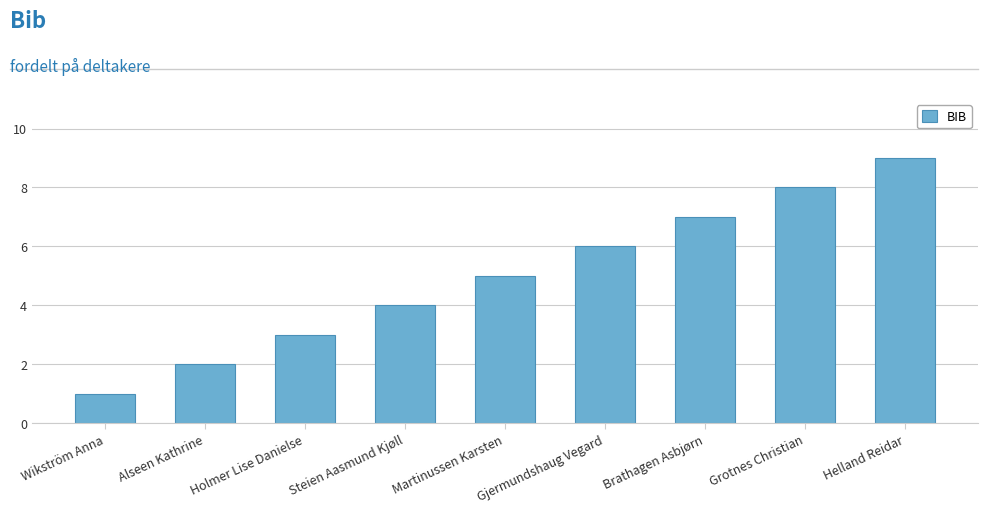

At which category does the chart reach its minimum across all series?

Wikström Anna